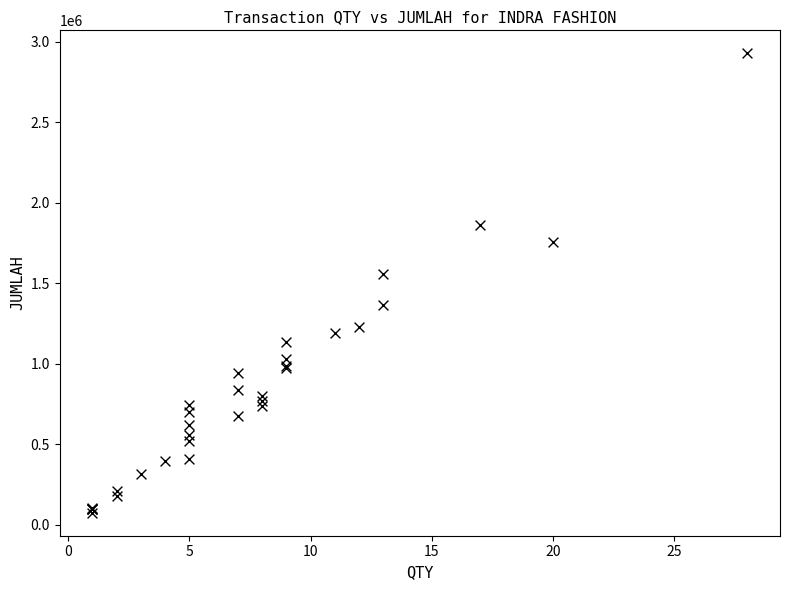

What Y value in the scatter plot is closest to 1501500?

1559250